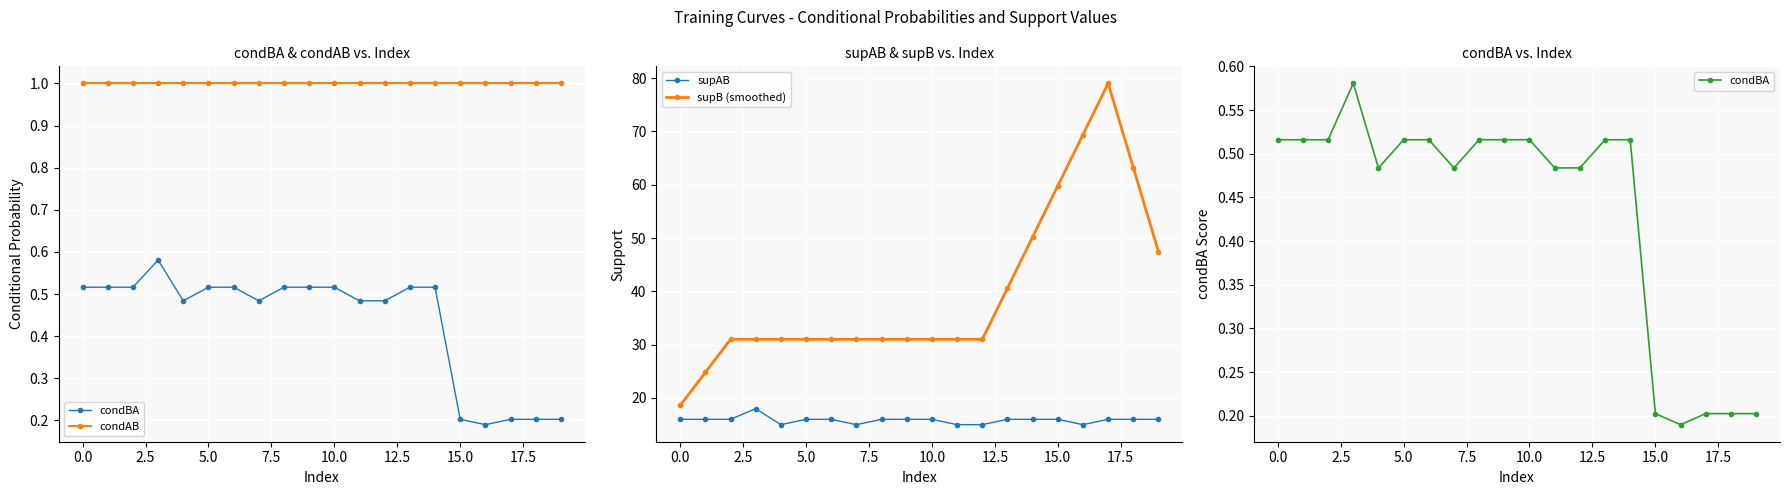

In condBA, how many points are lower than both neighbors (excluding endpoints)?

3